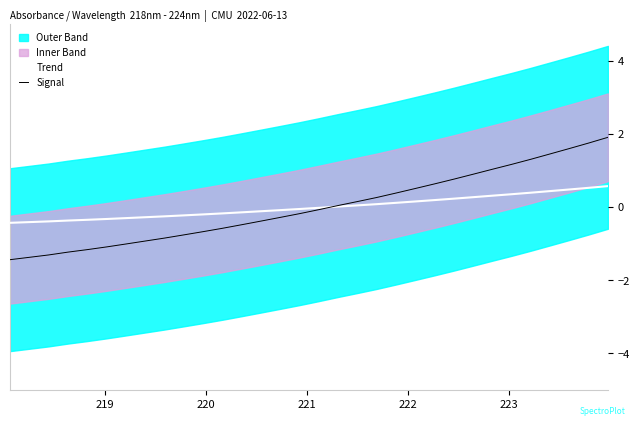

Rank the series by their average value, from lowest to highest.

Trend, Signal